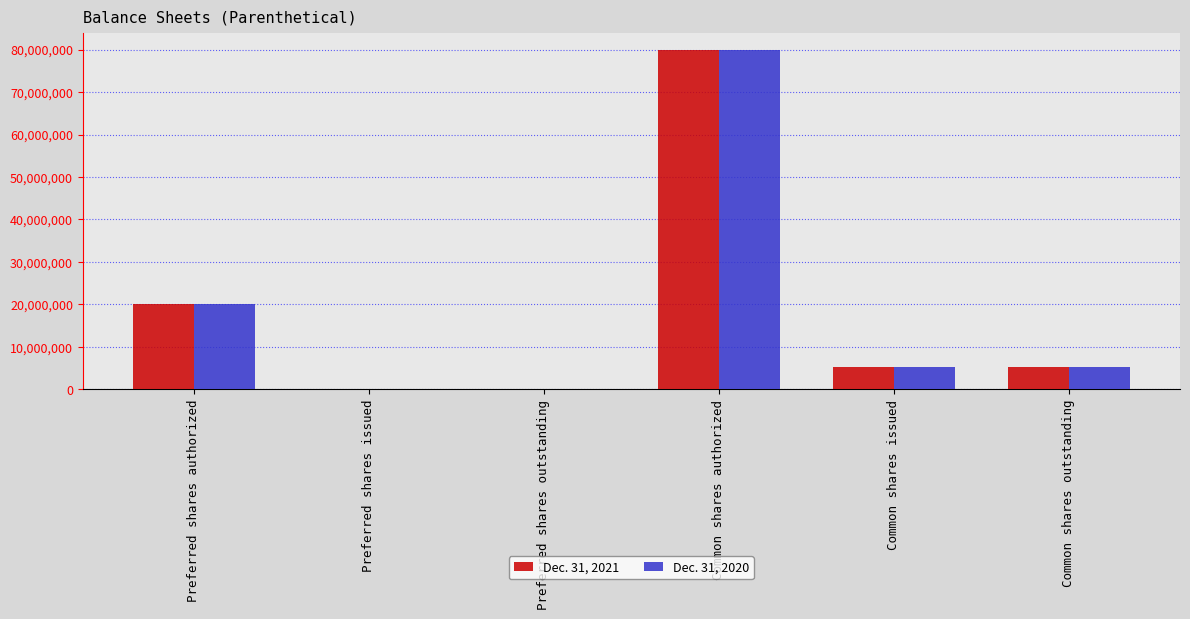

True or false: Dec. 31, 2021 has a value of 0 at Preferred shares outstanding.

True